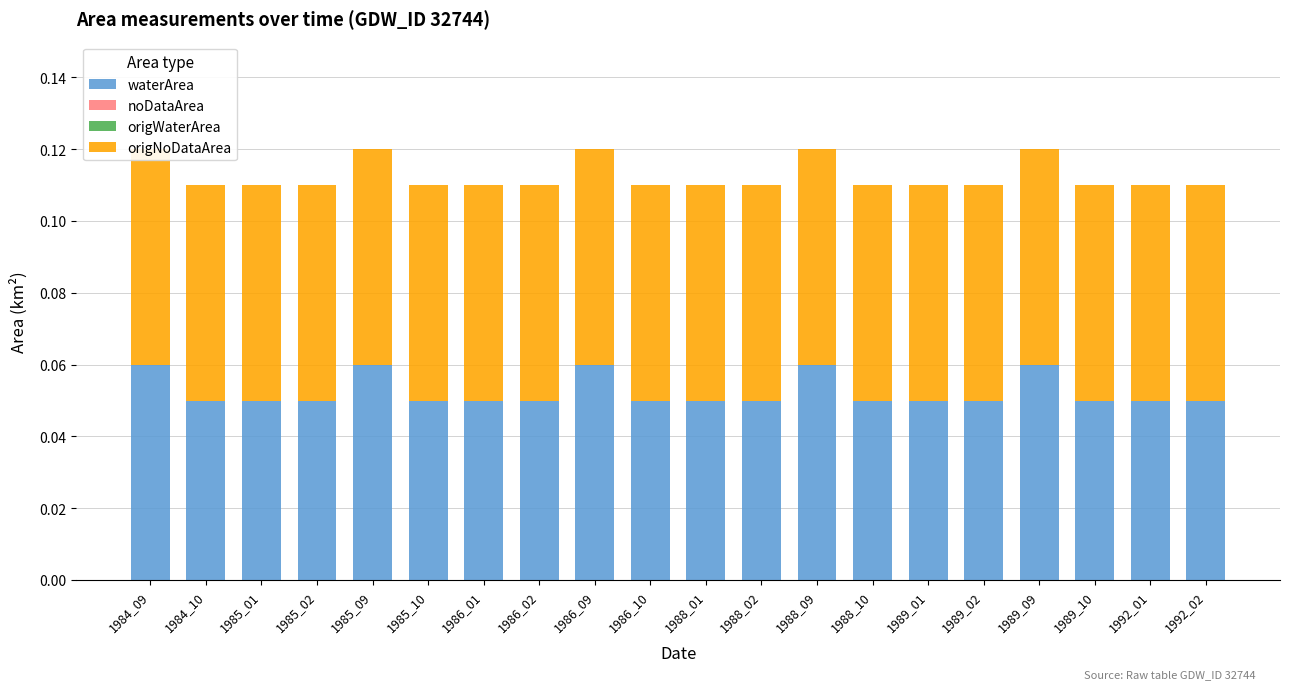

Is it true that origNoDataArea equals 0.1 at 1989_10?

True